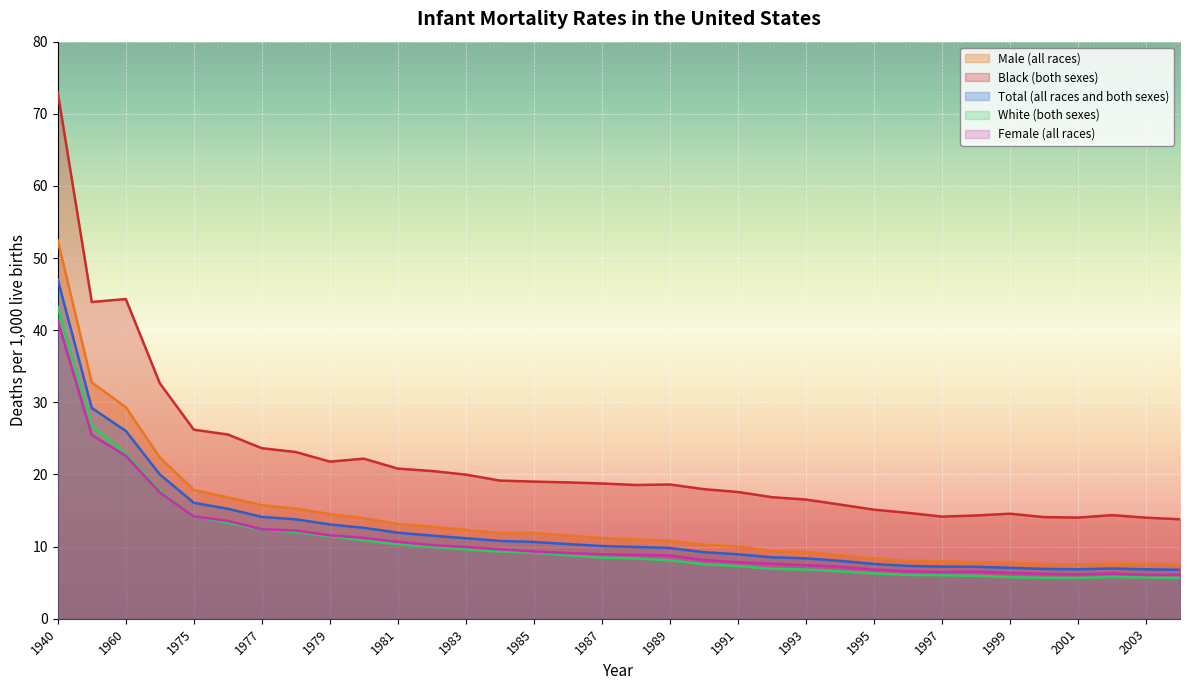

True or false: Female (all races) and Total (all races and both sexes) cross at least once.

False